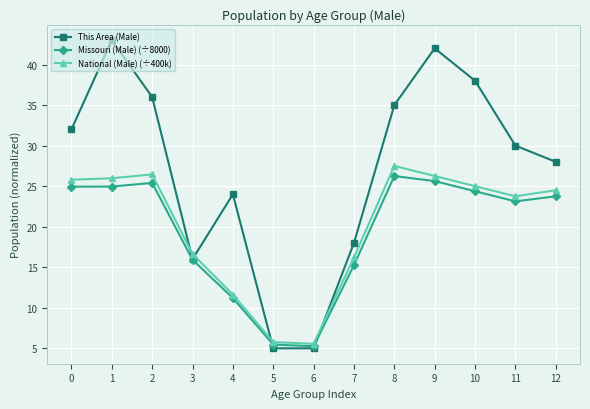

What are all the series names shown in the legend?

This Area (Male), Missouri (Male) (÷8000), National (Male) (÷400k)